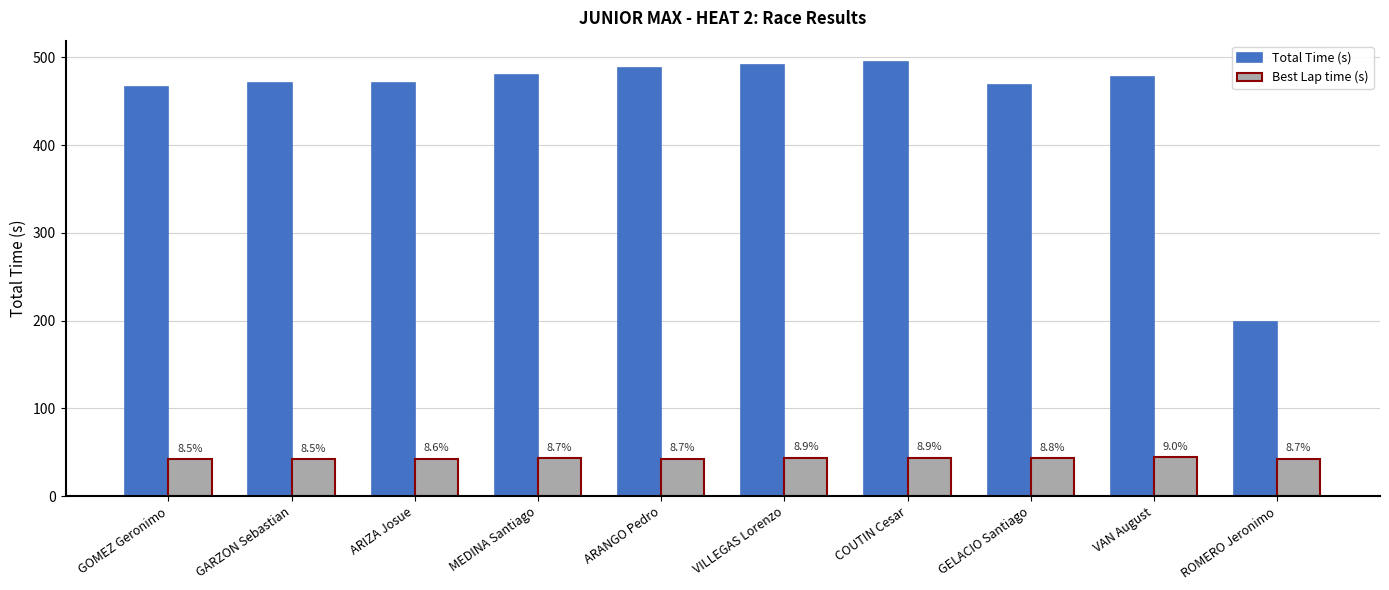

How many bars are there in total?

20